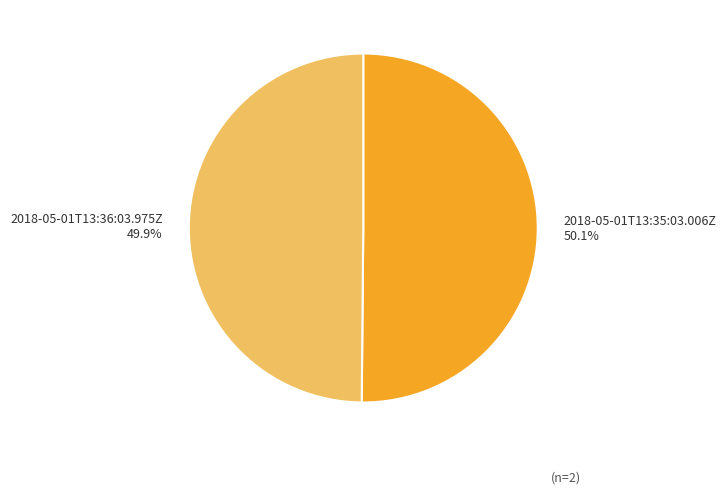

Does any single category account for the majority?

Yes